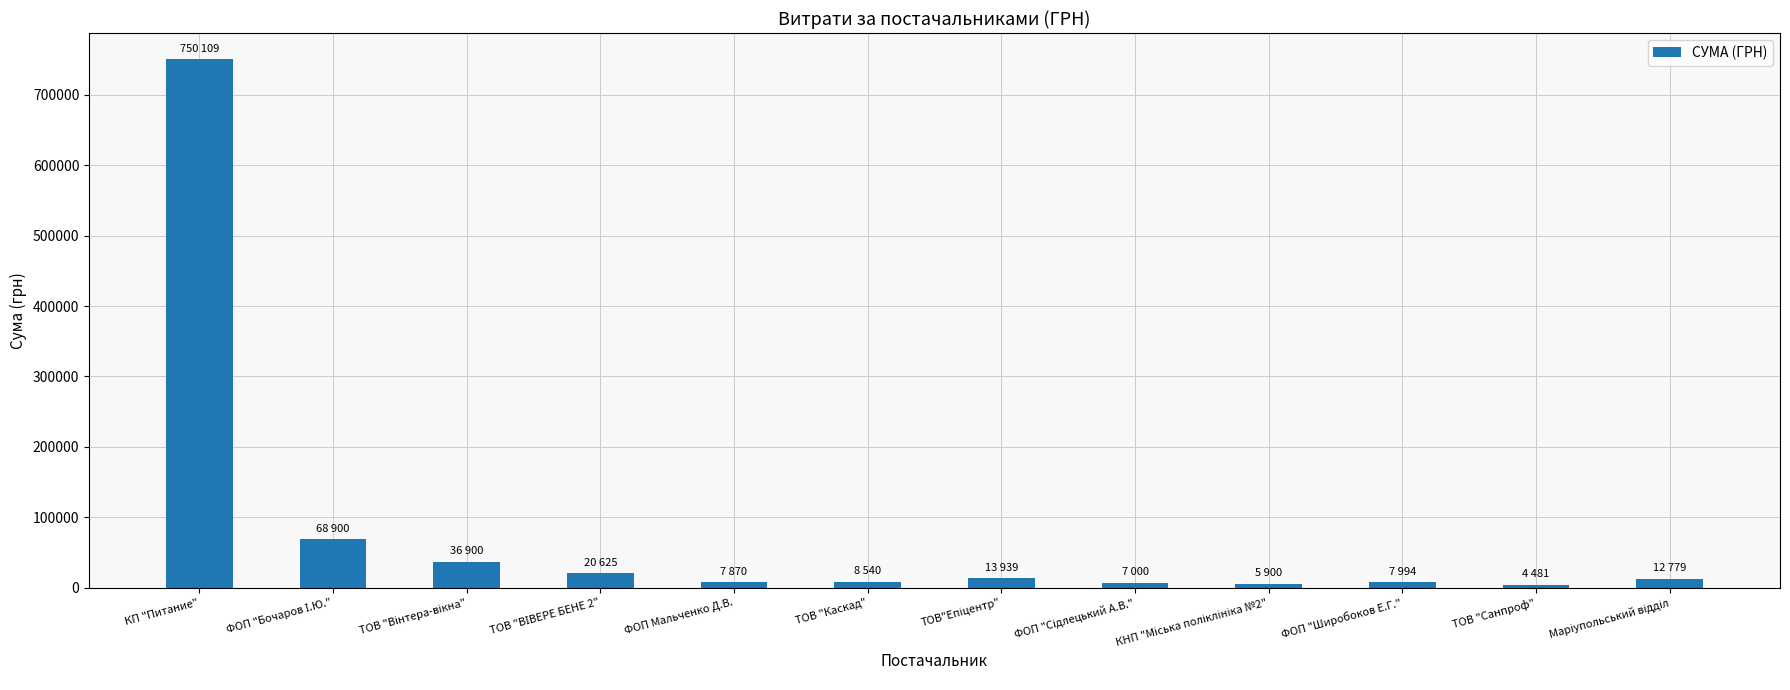

What value does the data have at ТОВ "Каскад"?

8539.7